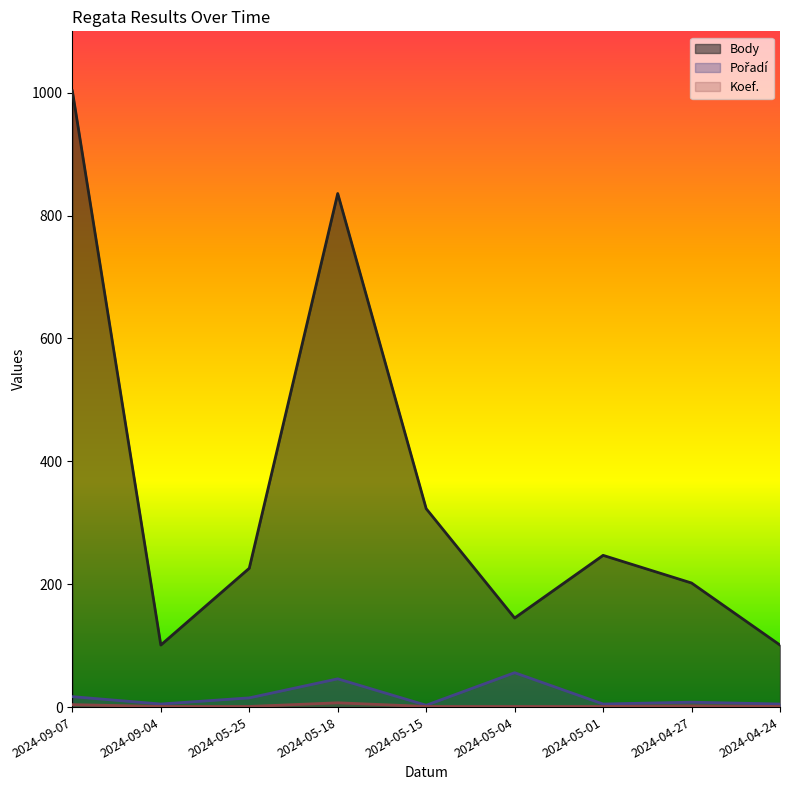

Rank the categories by Body value from highest to lowest.

2024-09-07, 2024-05-18, 2024-05-15, 2024-05-01, 2024-05-25, 2024-04-27, 2024-05-04, 2024-09-04, 2024-04-24